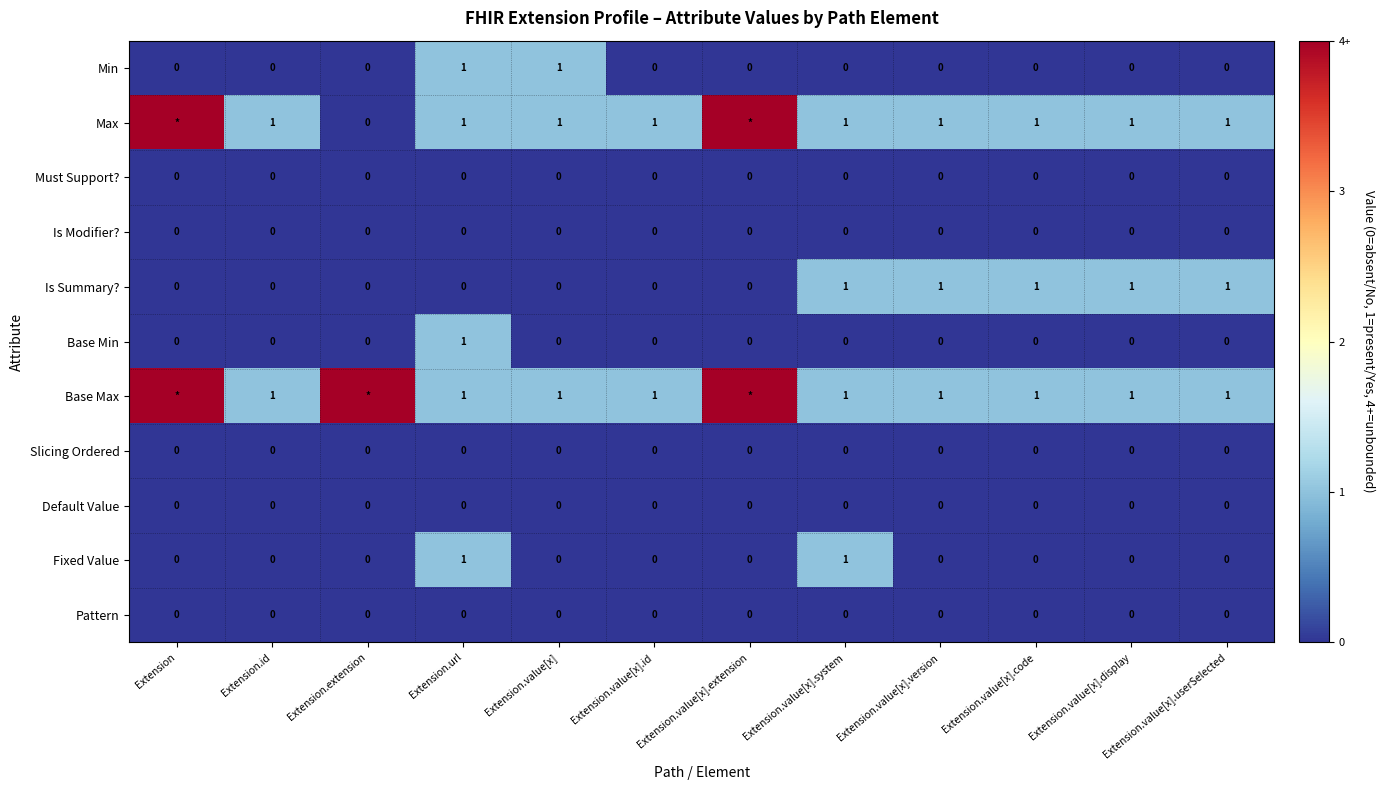

Count the Is Summary? values in the range 0 to 1.

12